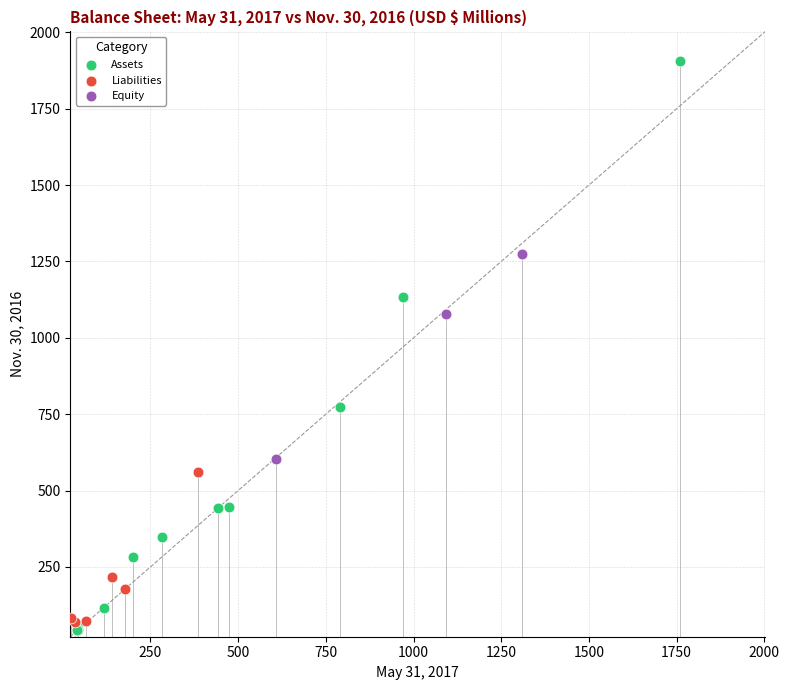

Which series reaches the maximum Y coordinate?

Assets